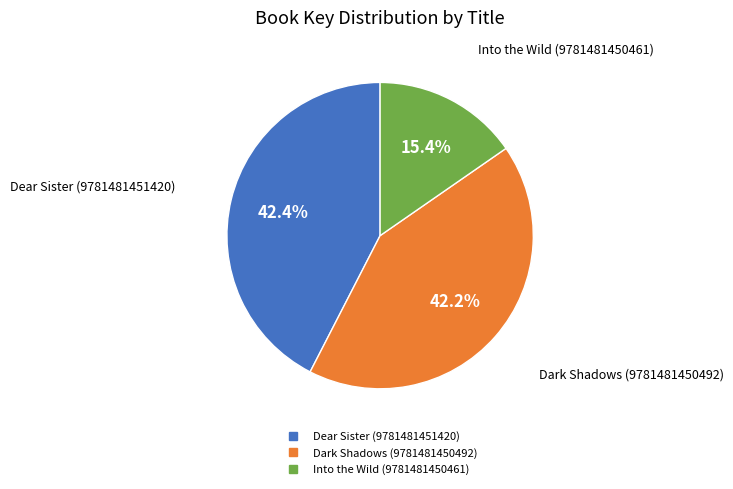

To the nearest percent, what portion does Dark Shadows (9781481450492) represent?

42%